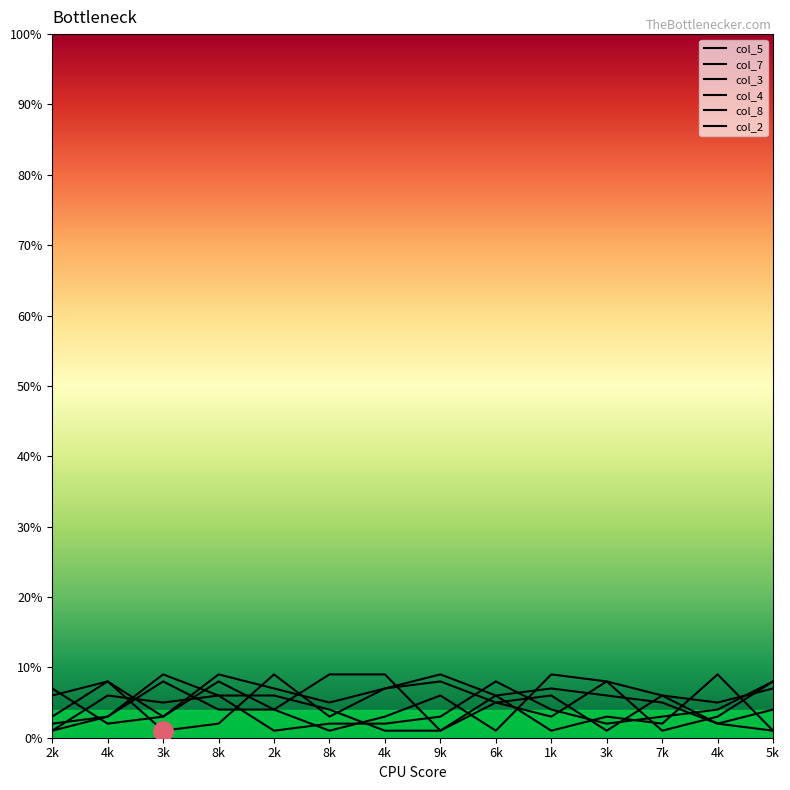

What value does the col_8 series have at 9k?

3